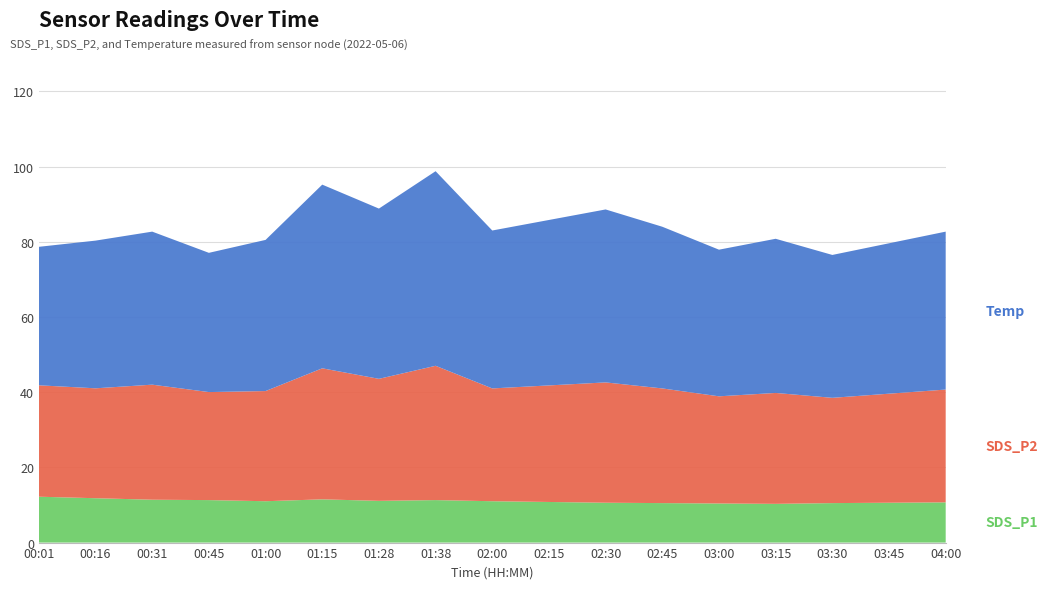

What is the total value across all series at 01:15?

95.2